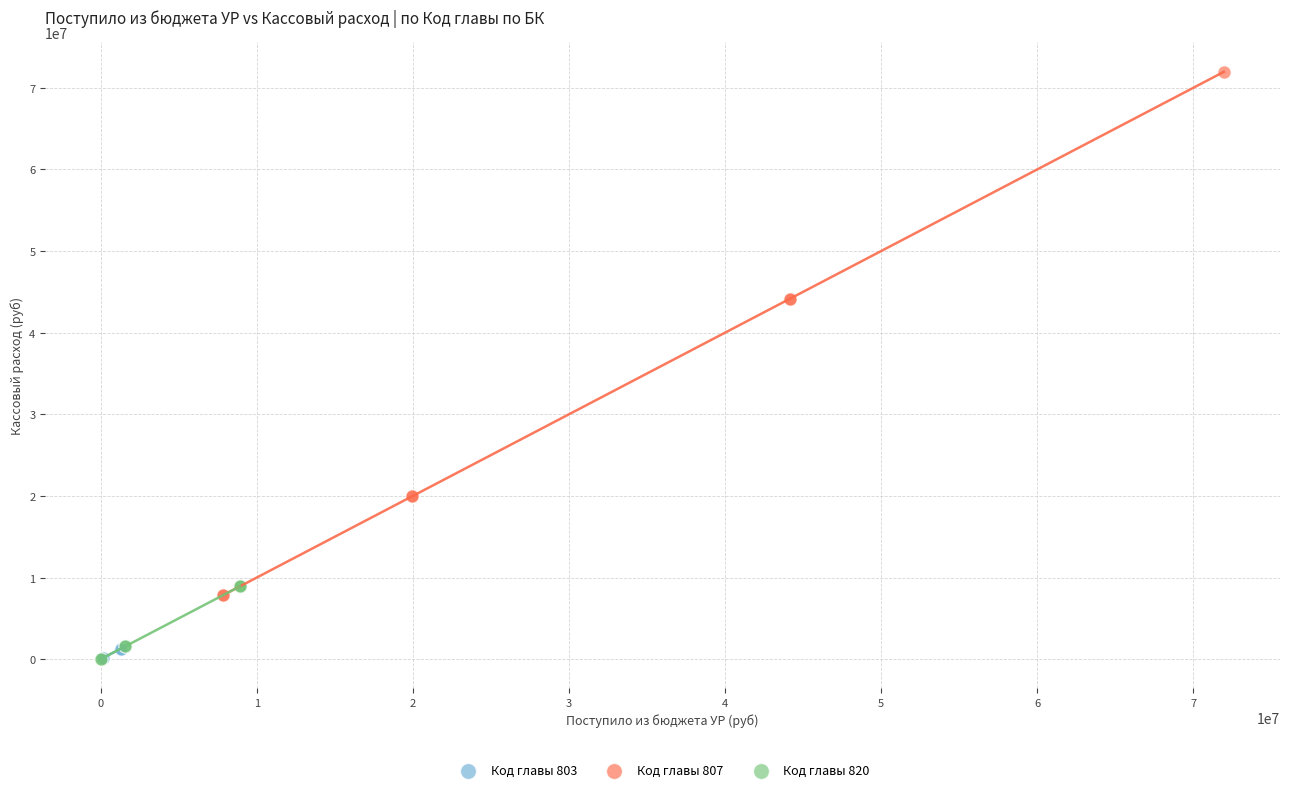

Which series has the widest spread of Y values?

Код главы 807